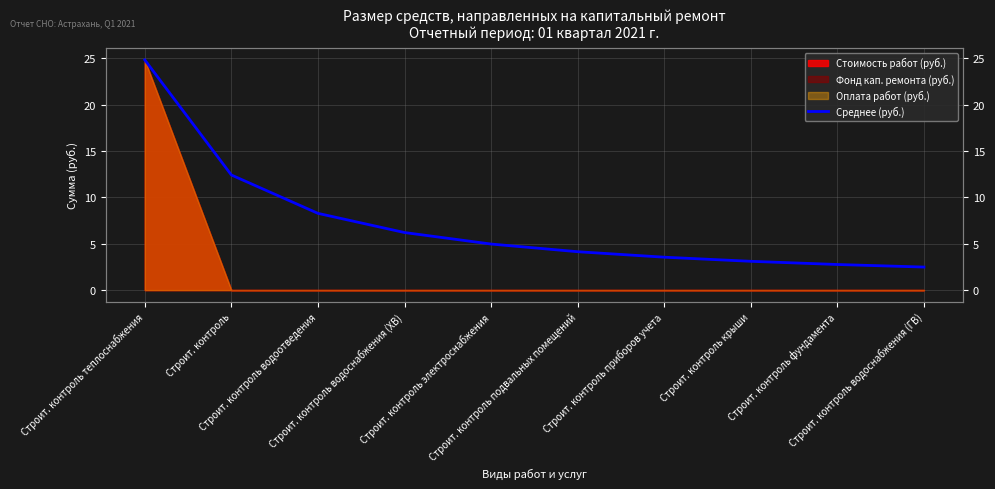

List the labels in order of value, largest first.

Строит. контроль теплоснабжения, Строит. контроль, Строит. контроль водоотведения, Строит. контроль водоснабжения (ХВ), Строит. контроль электроснабжения, Строит. контроль подвальных помещений, Строит. контроль приборов учета, Строит. контроль крыши, Строит. контроль фундамента, Строит. контроль водоснабжения (ГВ)